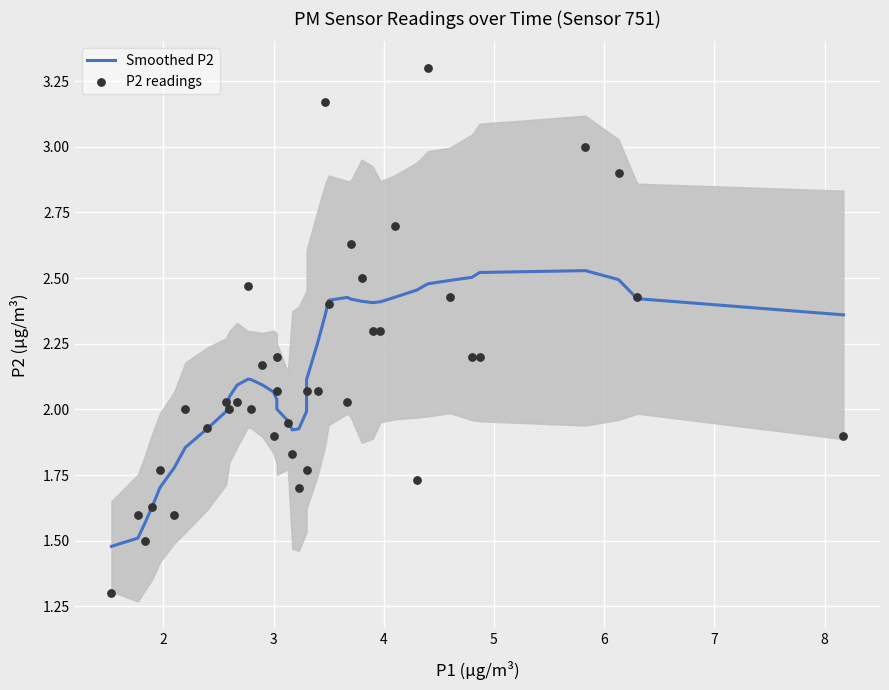

Which series contains the lowest Y value?

P2 readings